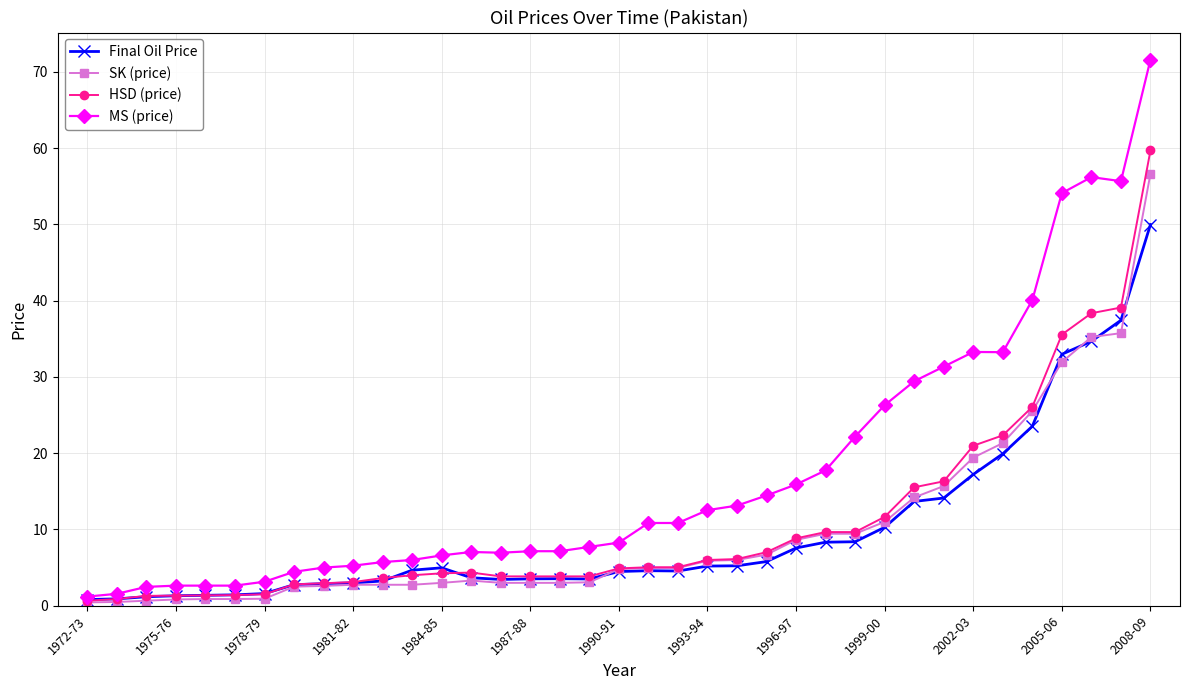

Which series has the largest total across all categories?

MS (price)